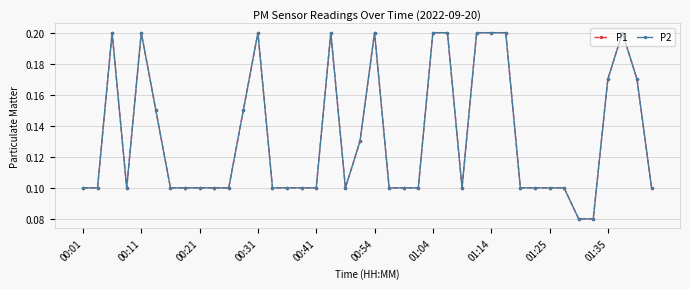

Is this an area chart (filled region under the line)?

No